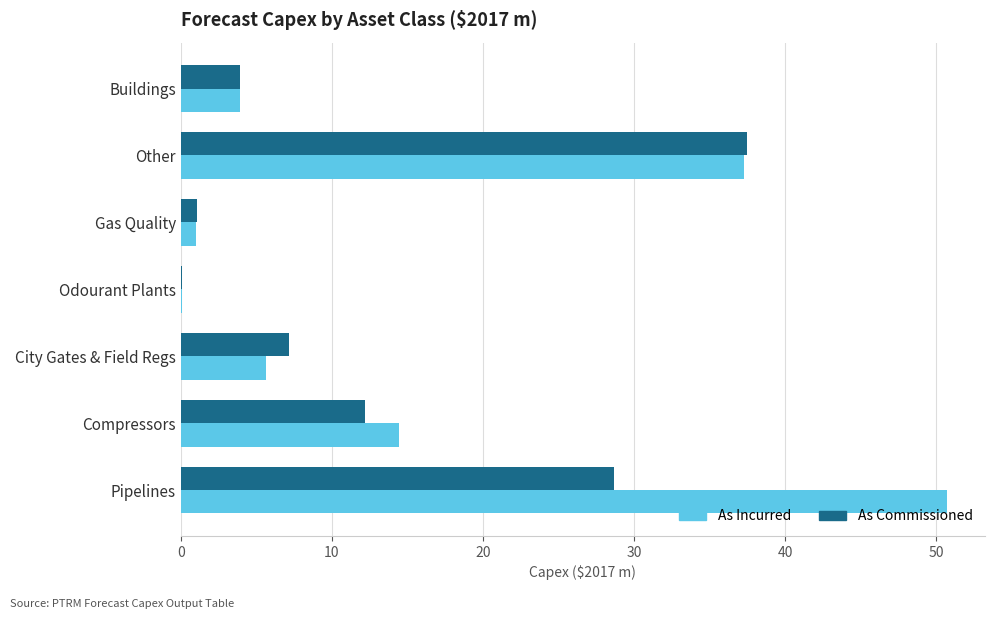

The value of As Incurred at Other is 58.6. True or false?

False